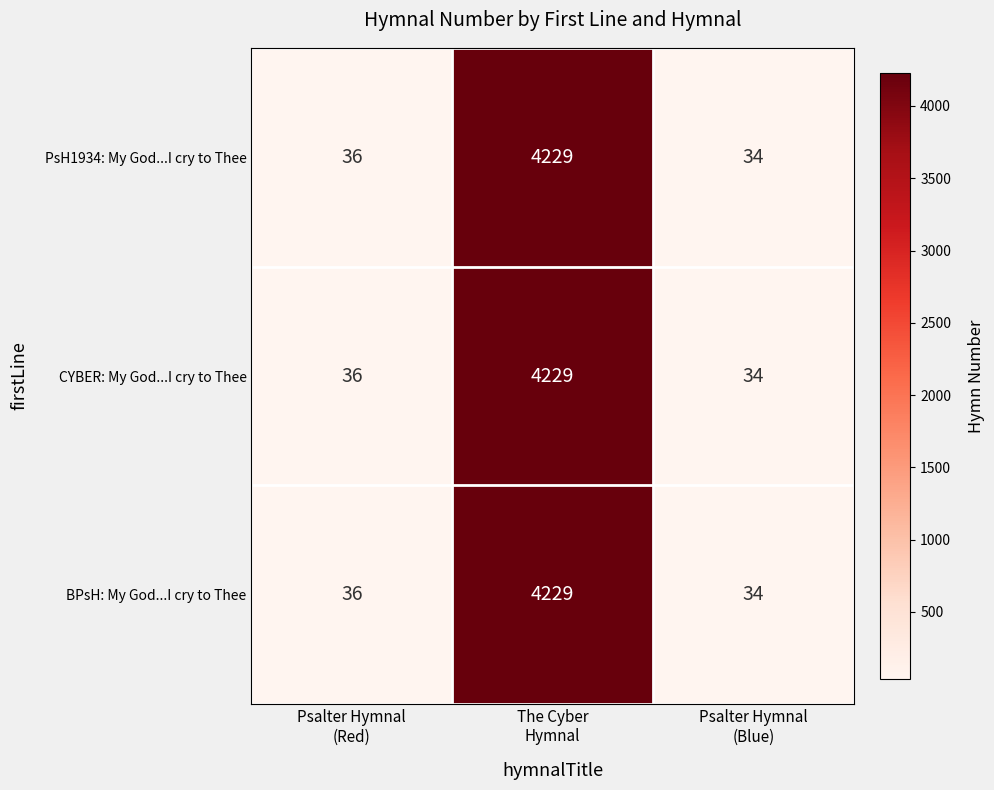

What is the maximum value shown in the chart?

4229